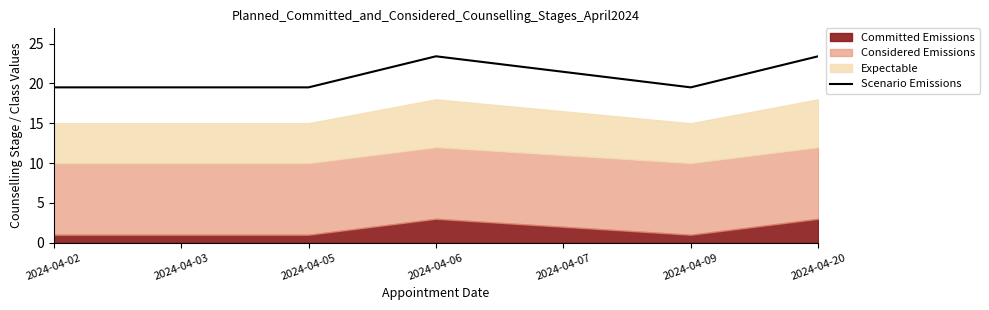

Where is the first local minimum?

2024-04-09